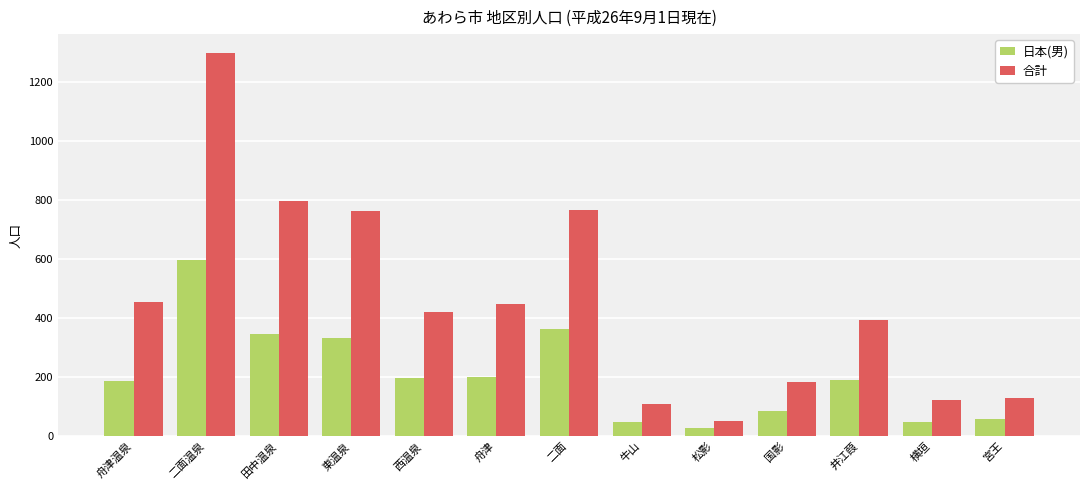

Which series has the largest range (max minus min)?

合計